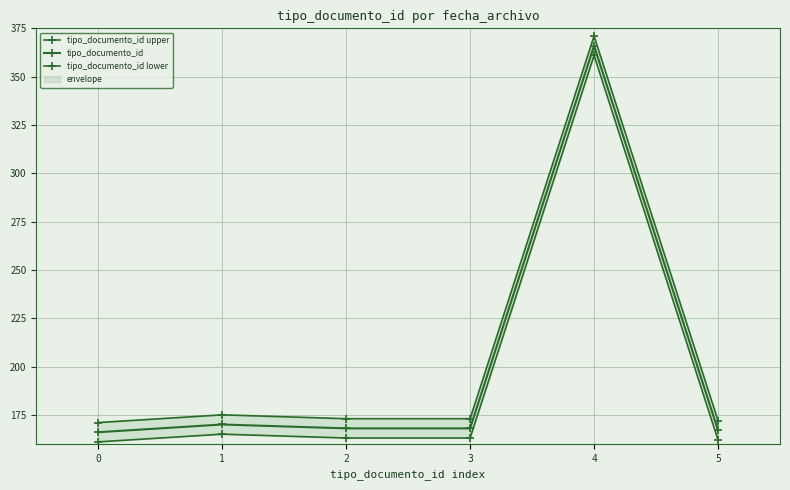

Is the value of tipo_documento_id lower at 1 greater than the value of tipo_documento_id upper at 1?

No